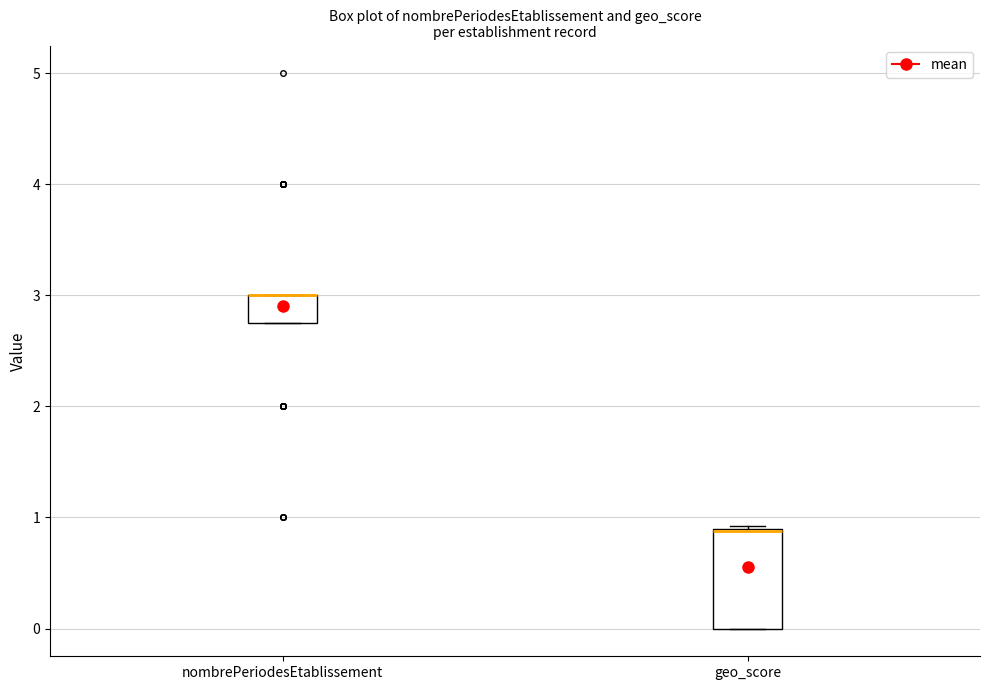

Where is the upper edge of the box for geo_score on the y-axis? The values are not printed on the chart, so give them approximately, as read against the axis.

0.9